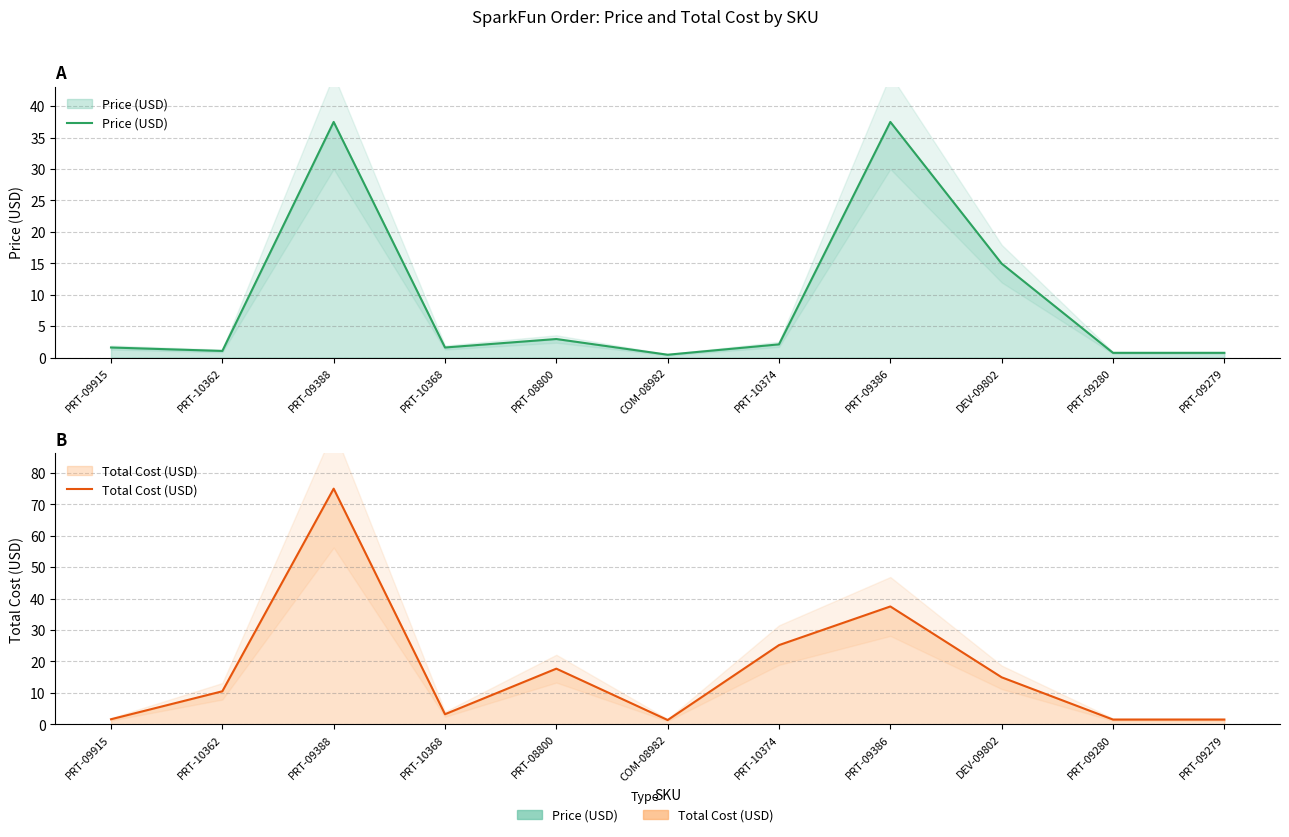

Read the Total Cost (USD) value at PRT-10362.

10.5